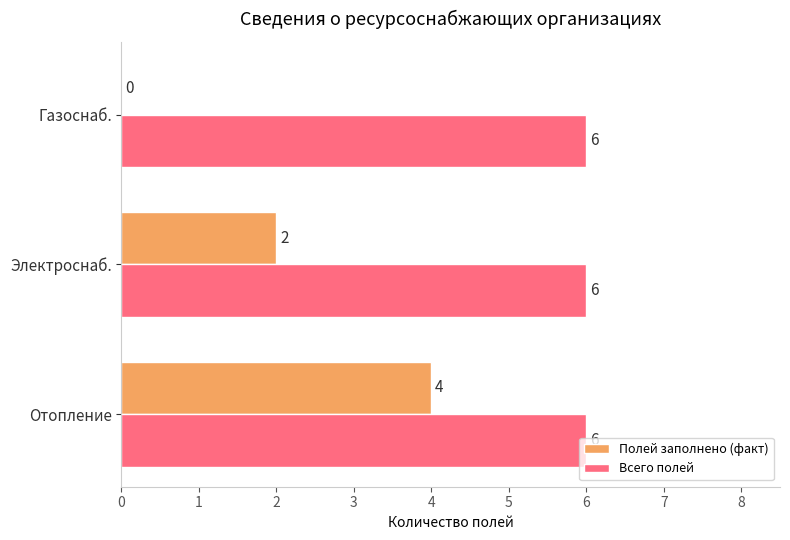

Which series has the largest total across all categories?

Всего полей